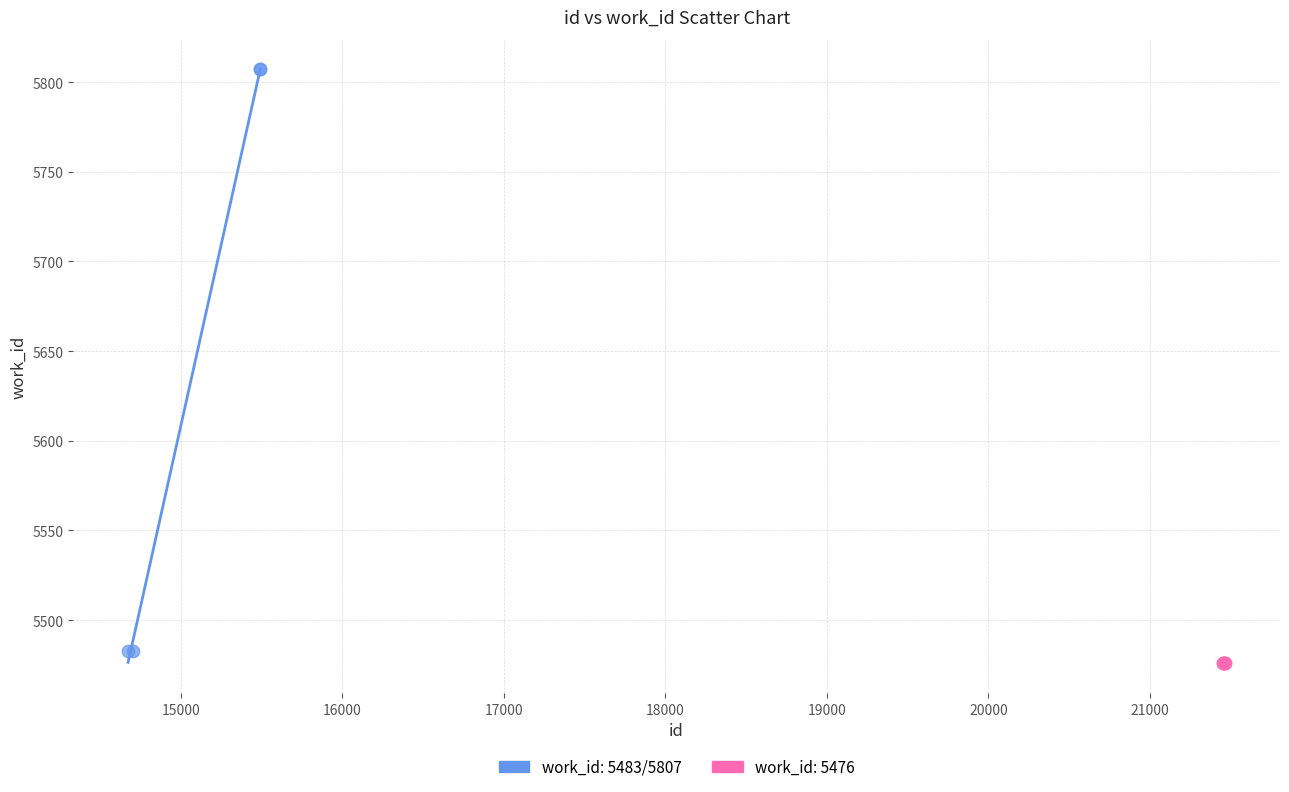

Which series contains the highest Y value?

work_id: 5483/5807